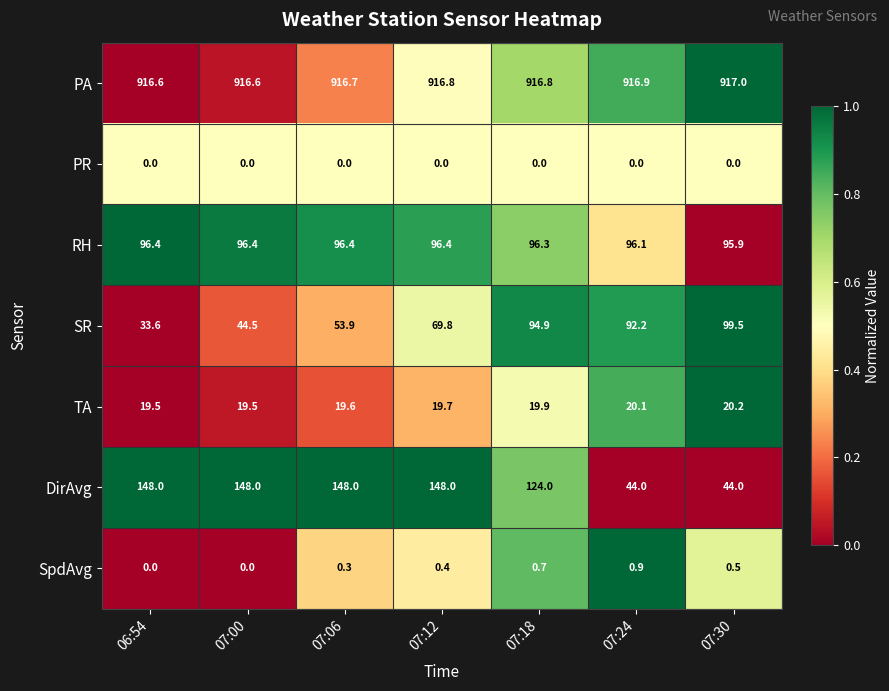

Which category has the highest value across all series?

07:30